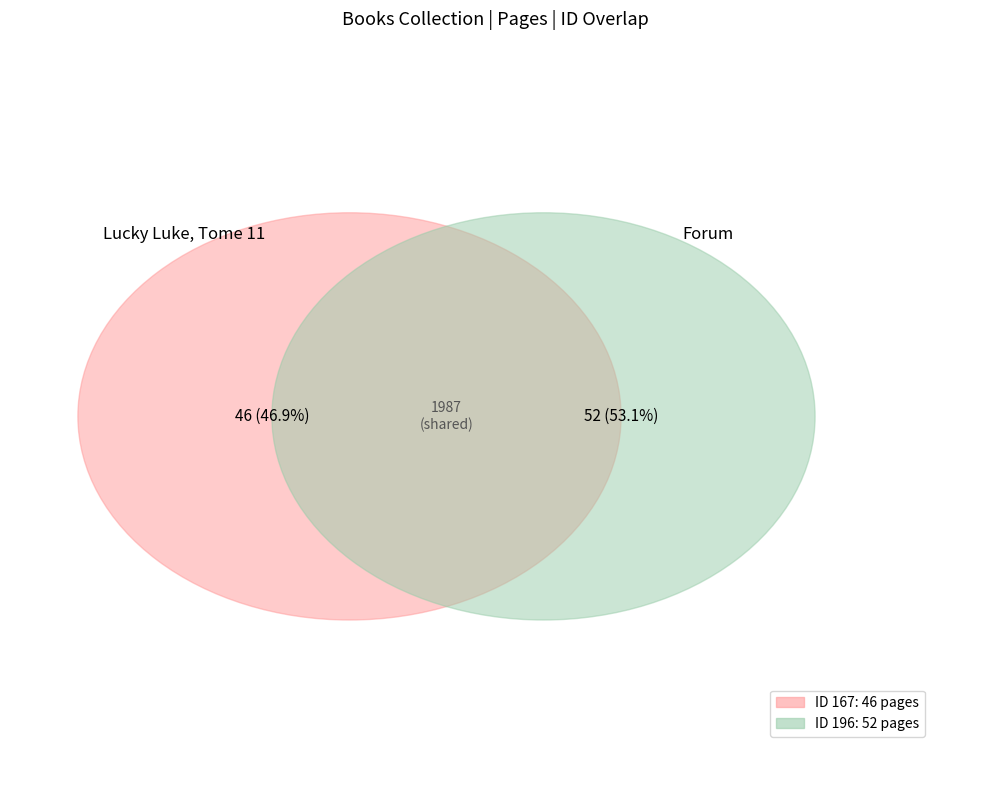

To the nearest percent, what is the difference between the 167 and 196 slice percentages?

6%